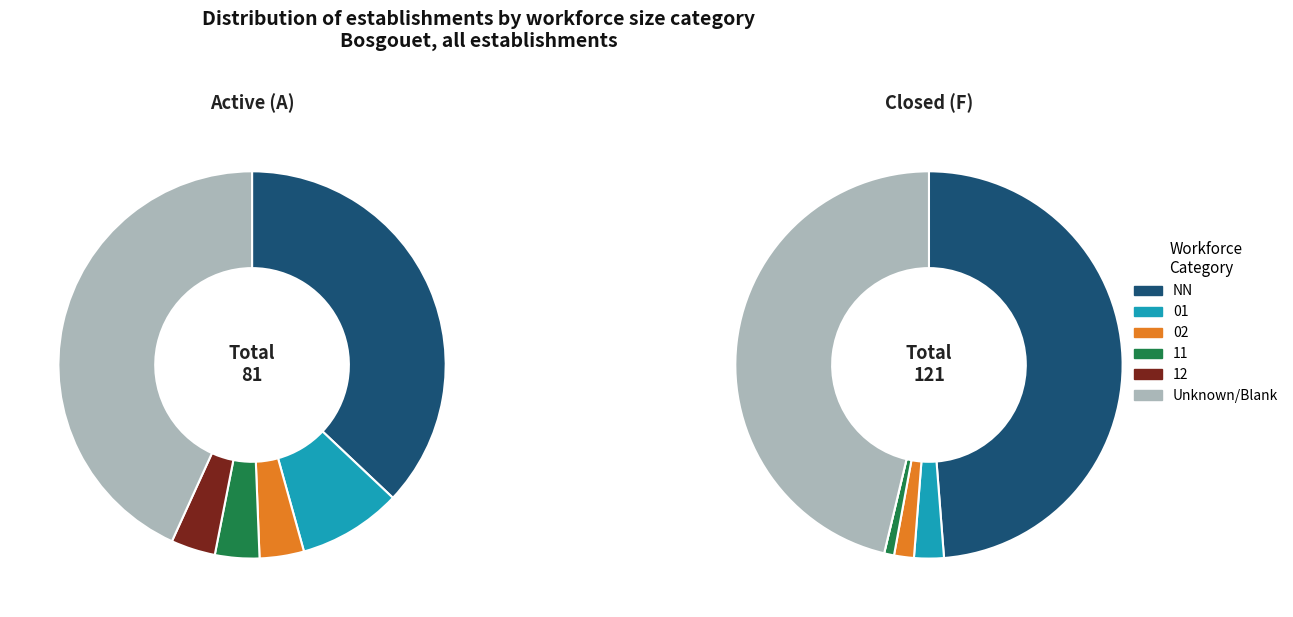

Which slice is the smallest?

12